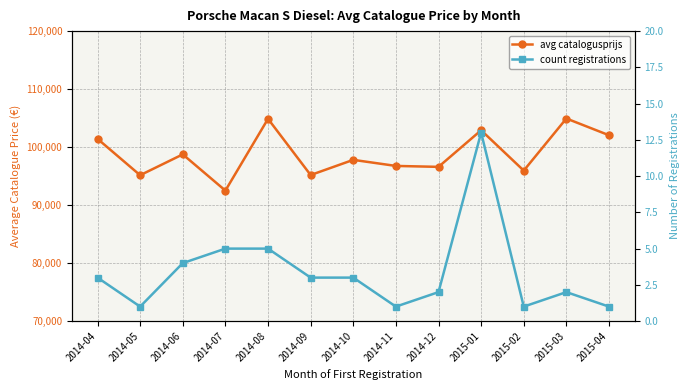

In count registrations, how many points are lower than both neighbors (excluding endpoints)?

3